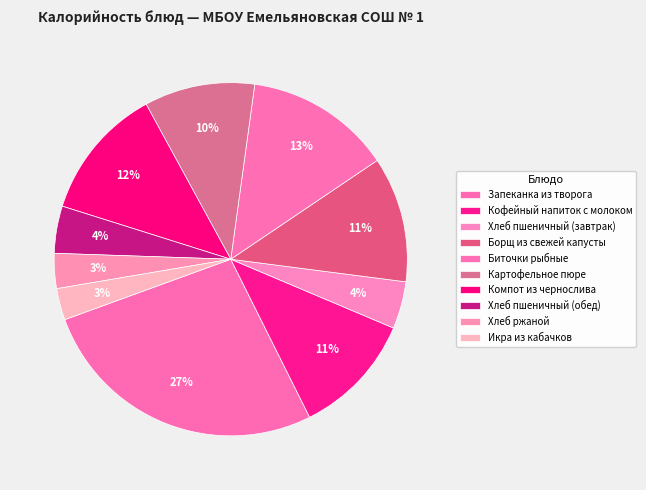

To the nearest percent, what is the difference between the largest and smallest slice percentages?

24%